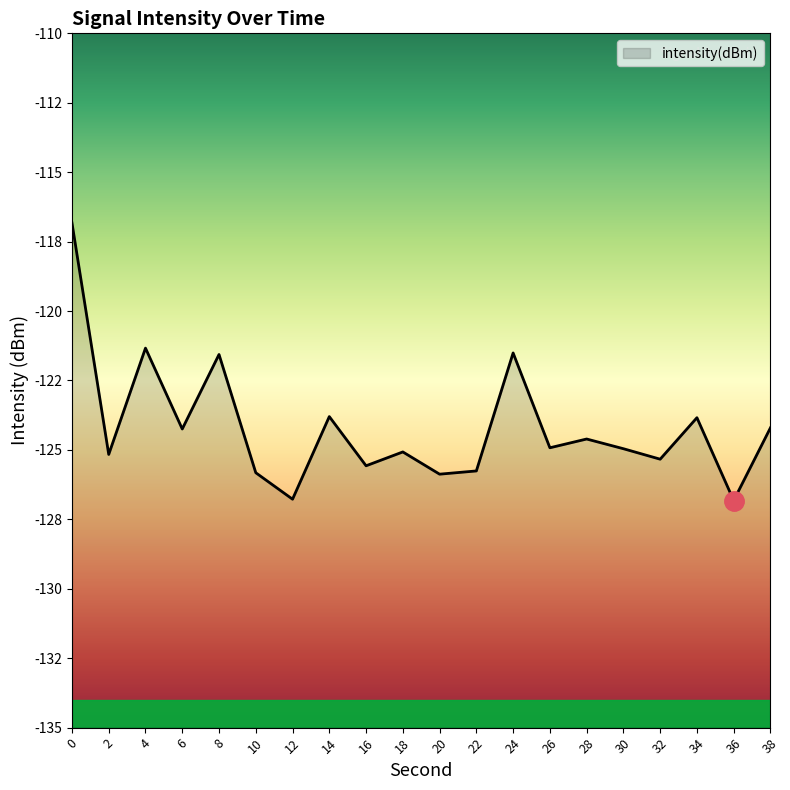

Count the number of values greater than -124.

6